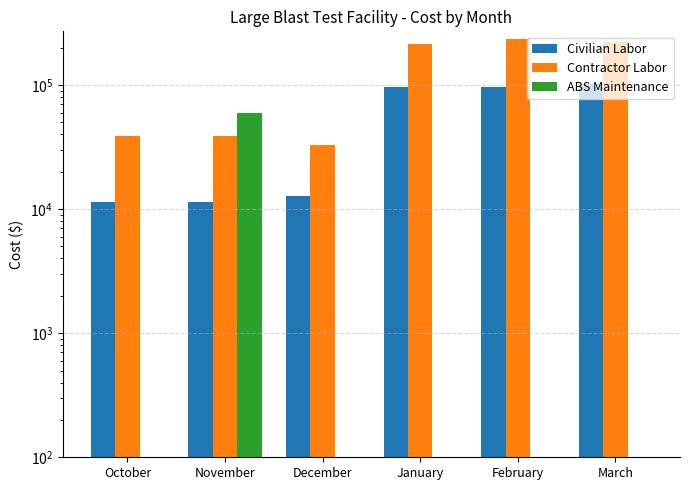

Which series has the largest total across all categories?

Contractor Labor